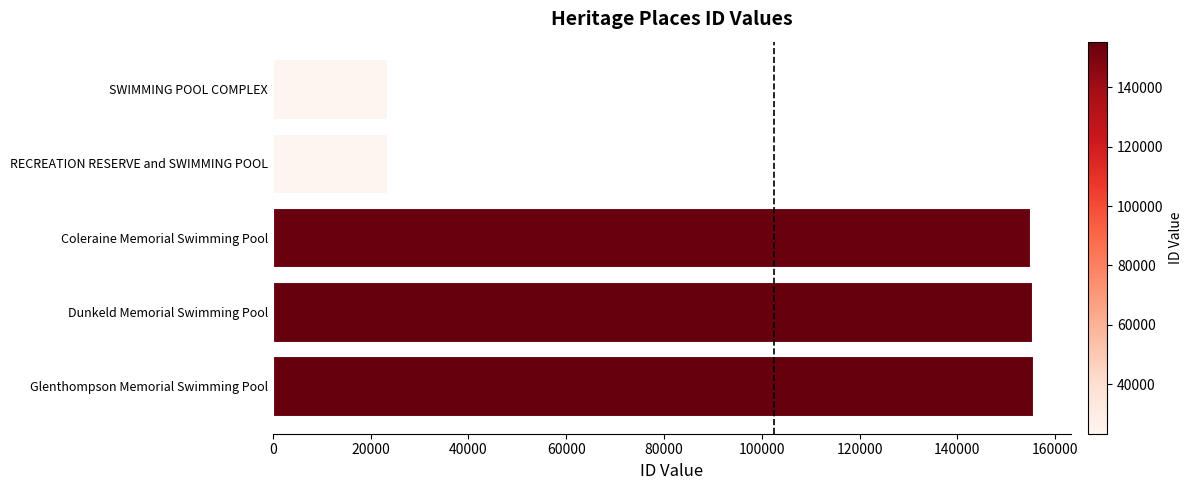

What is the smallest value displayed?

23286